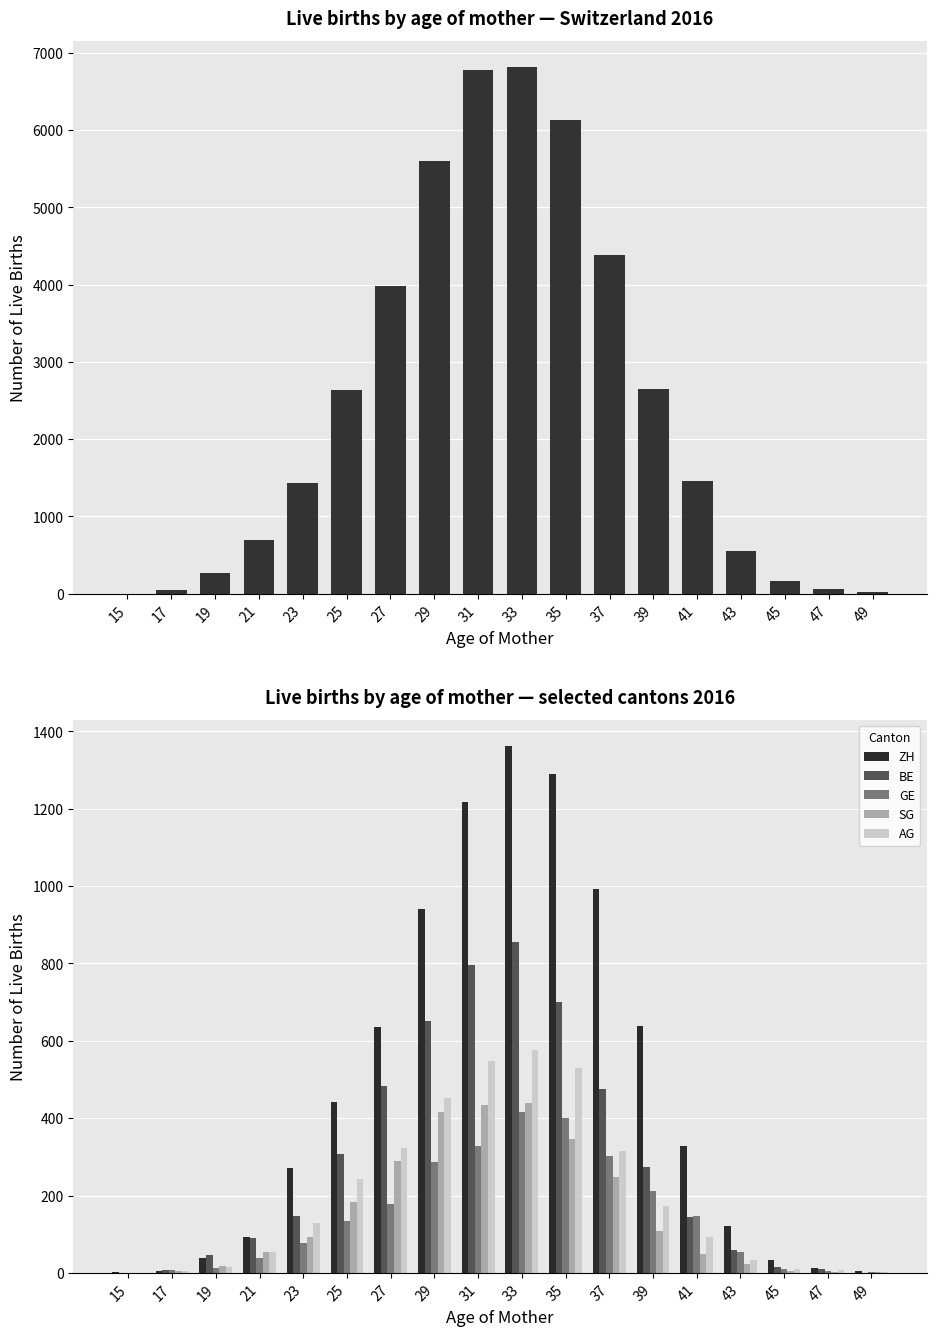

What is the difference between the maximum and second lowest values in the AG series?

575